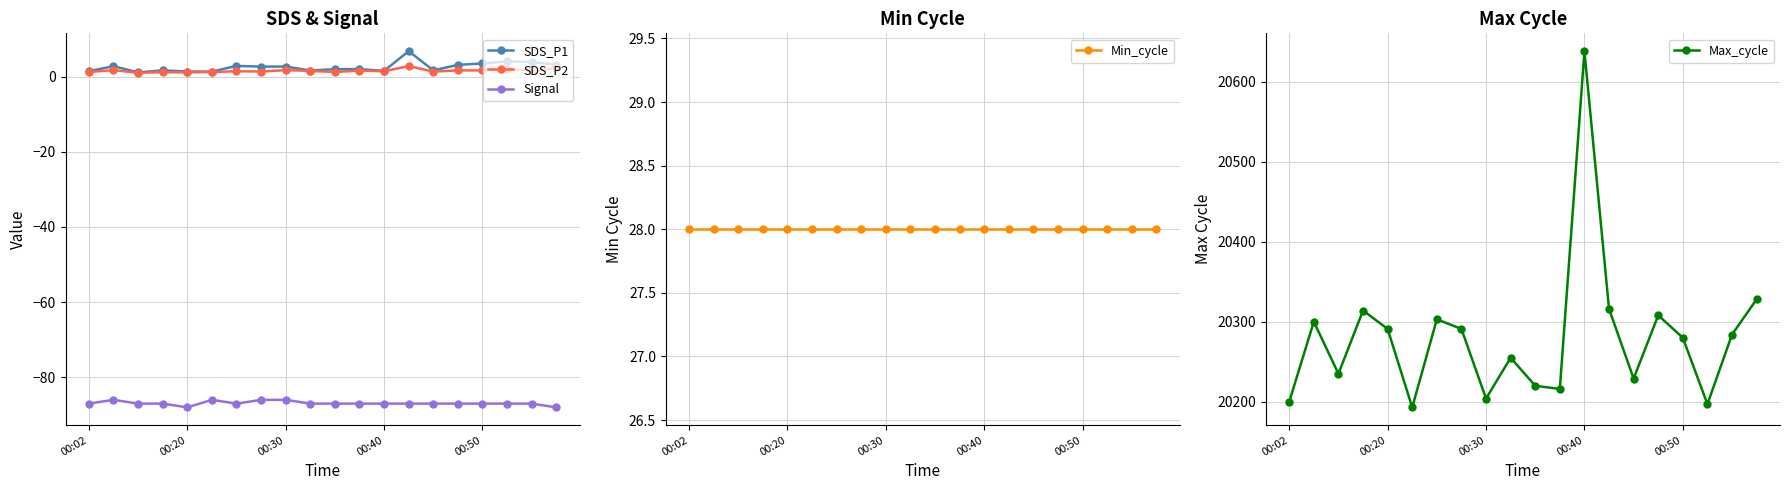

True or false: SDS_P1 and Signal cross at least once.

False